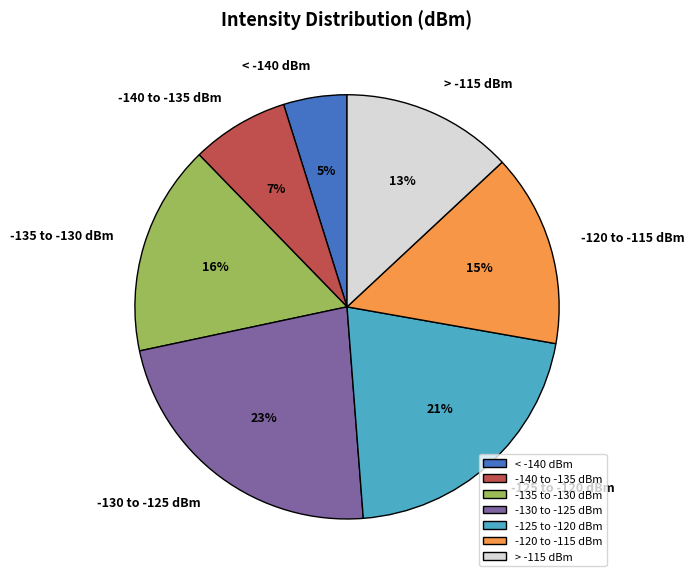

To the nearest percent, what percentage of the pie is -135 to -130 dBm?

16%